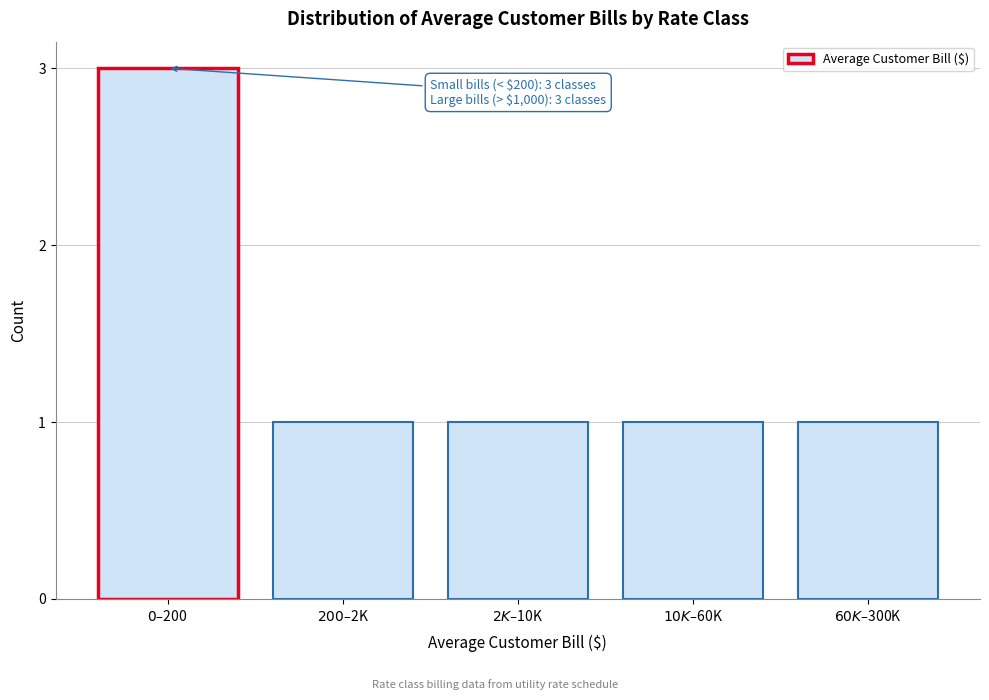

Reading left to right, list all the values displayed in this chart.

3	1	1	1	1